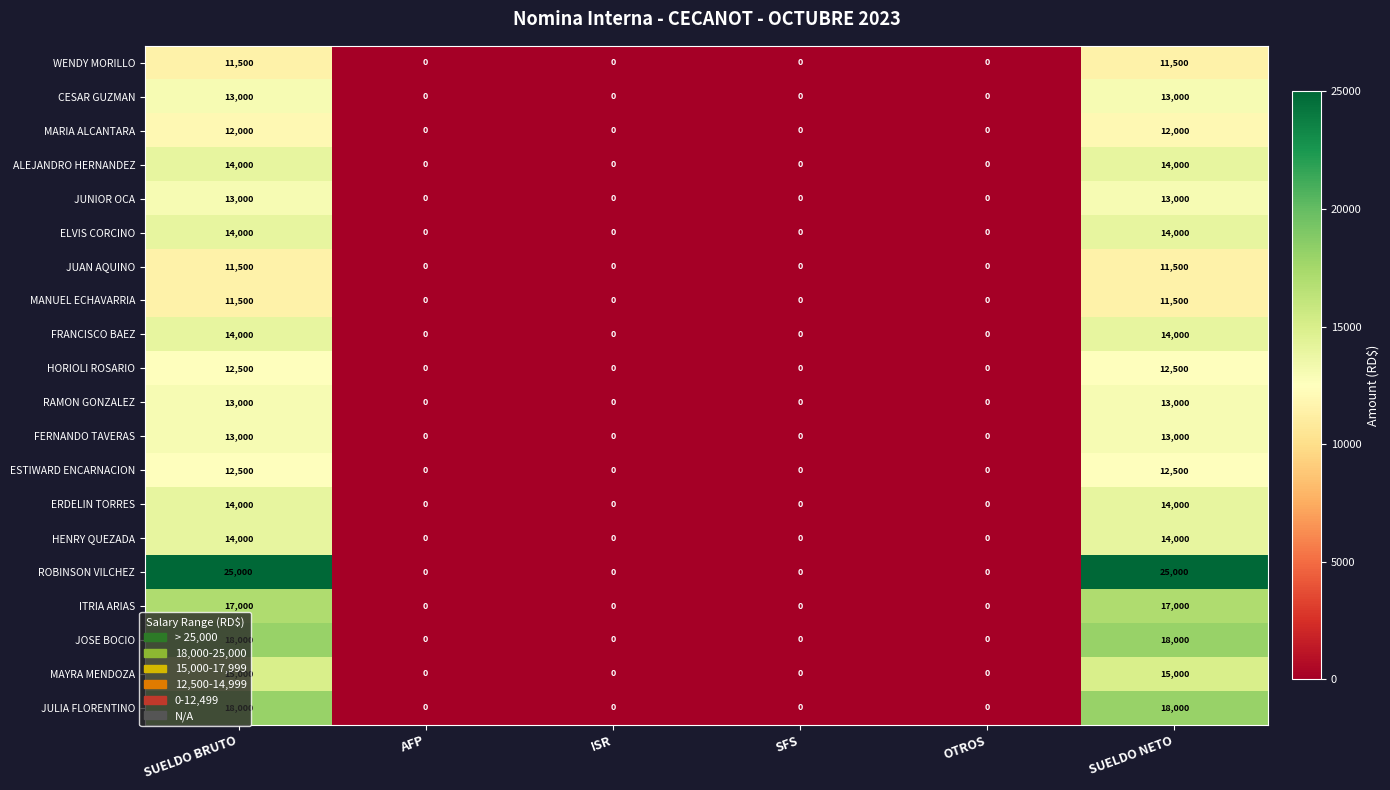

How many series are shown in this chart?

20